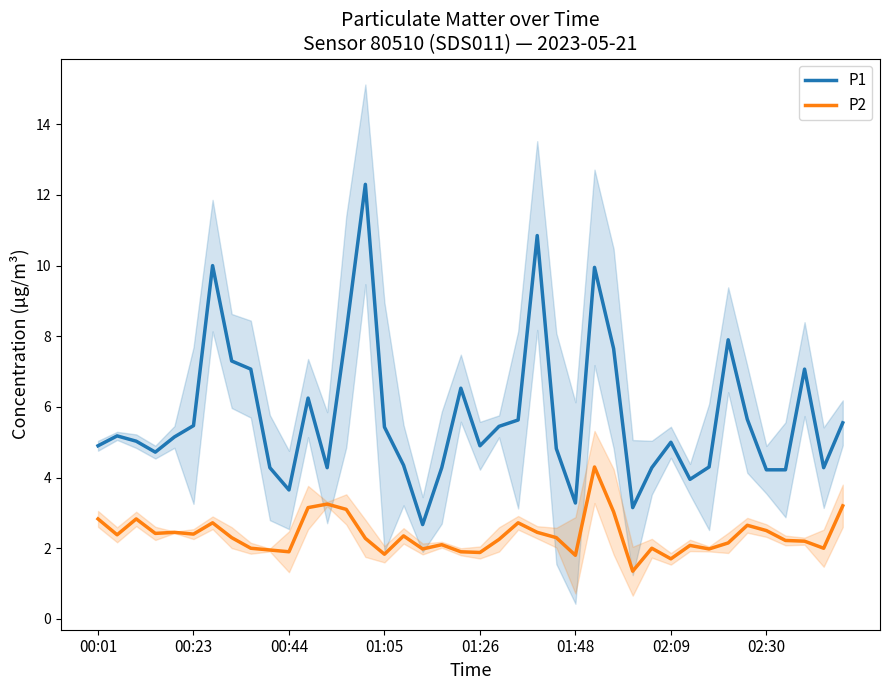

True or false: P2 has a value of 2.4 at 00:23.

True